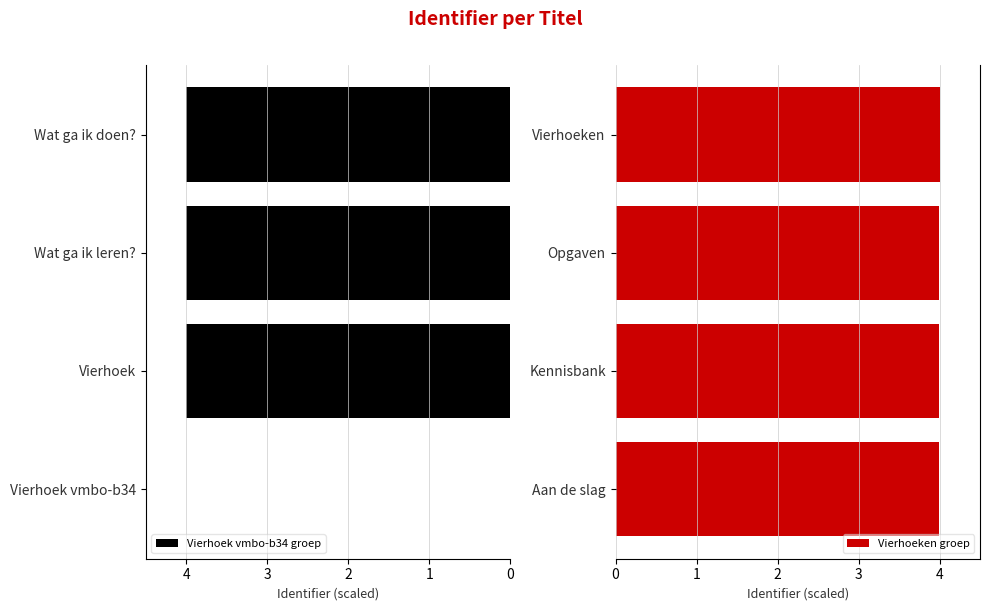

Which series has the largest range (max minus min)?

Vierhoek vmbo-b34 groep